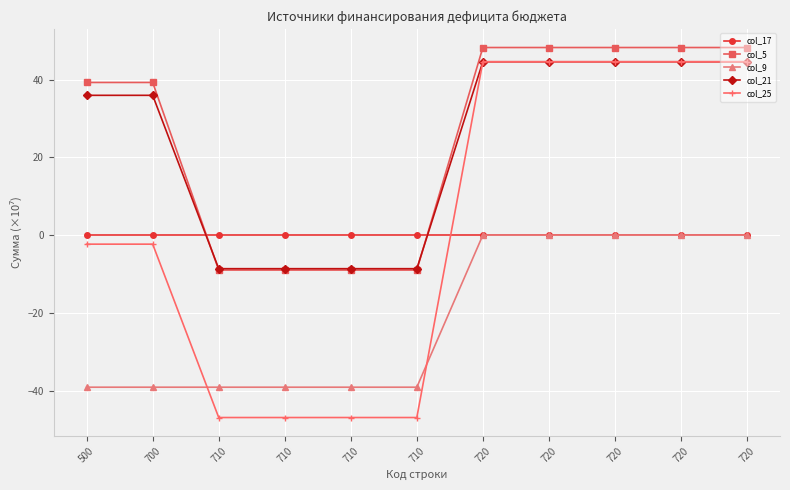

Which series has the largest total across all categories?

col_5